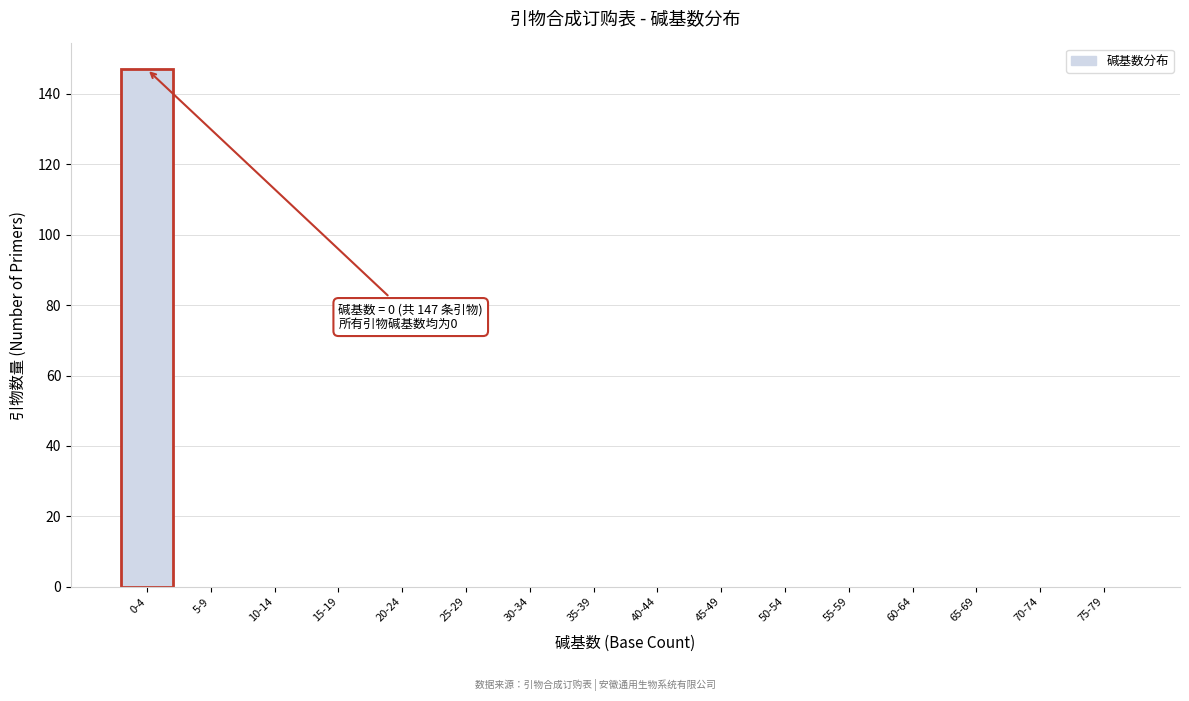

Reading left to right, what are all the values shown in this chart?

0-4=147	5-9=0	10-14=0	15-19=0	20-24=0	25-29=0	30-34=0	35-39=0	40-44=0	45-49=0	50-54=0	55-59=0	60-64=0	65-69=0	70-74=0	75-79=0